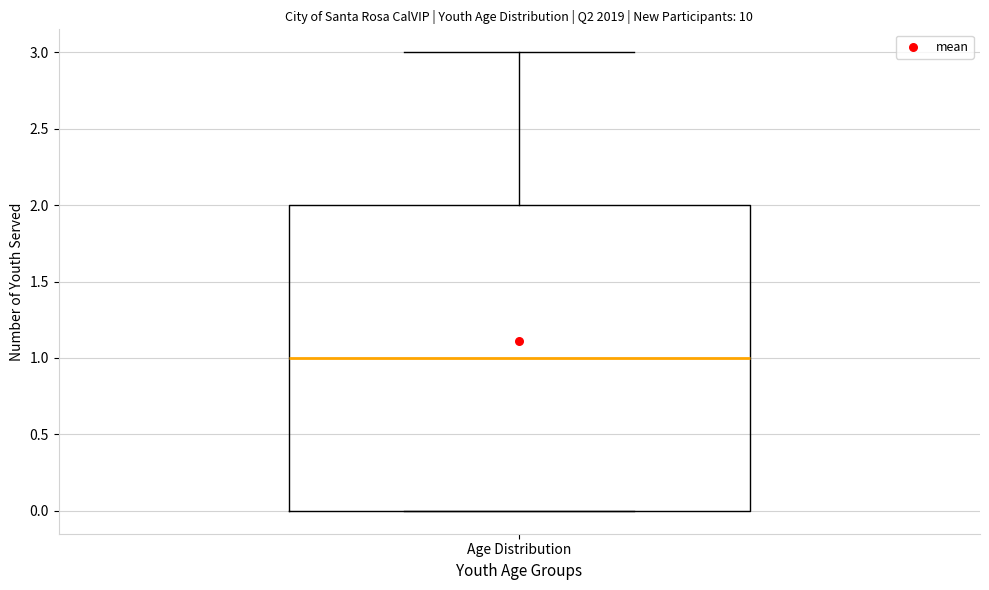

Read this box plot against the y-axis: the position of the median line, the range covered by the box, and the ends of both whiskers. The values are not printed on the chart, so give them approximately, as read against the axis.

median 1, box 0 to 2, whiskers 0 to 3